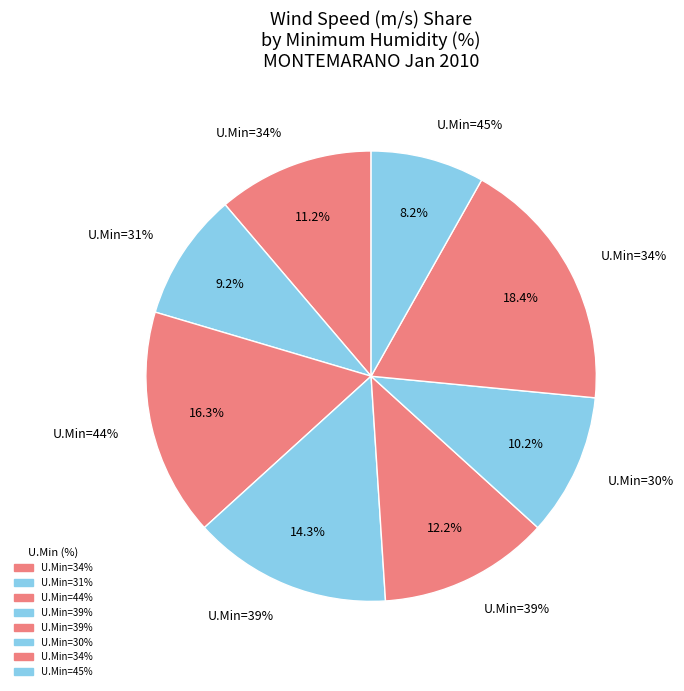

What is the smallest slice in the pie chart?

45